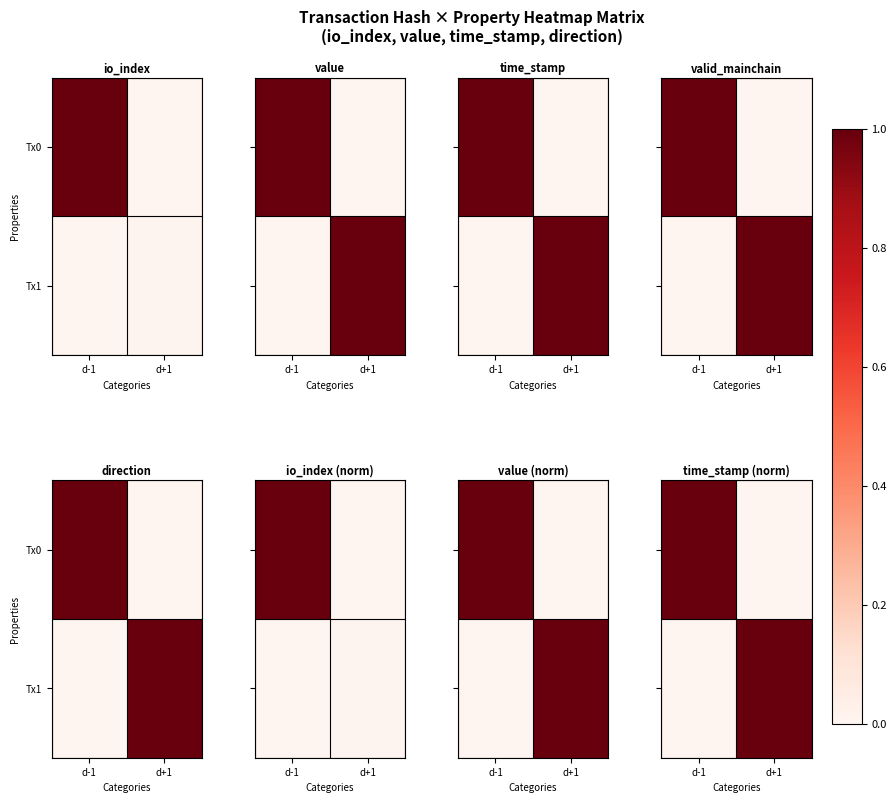

How many values in the Tx0 series are below 1?

1